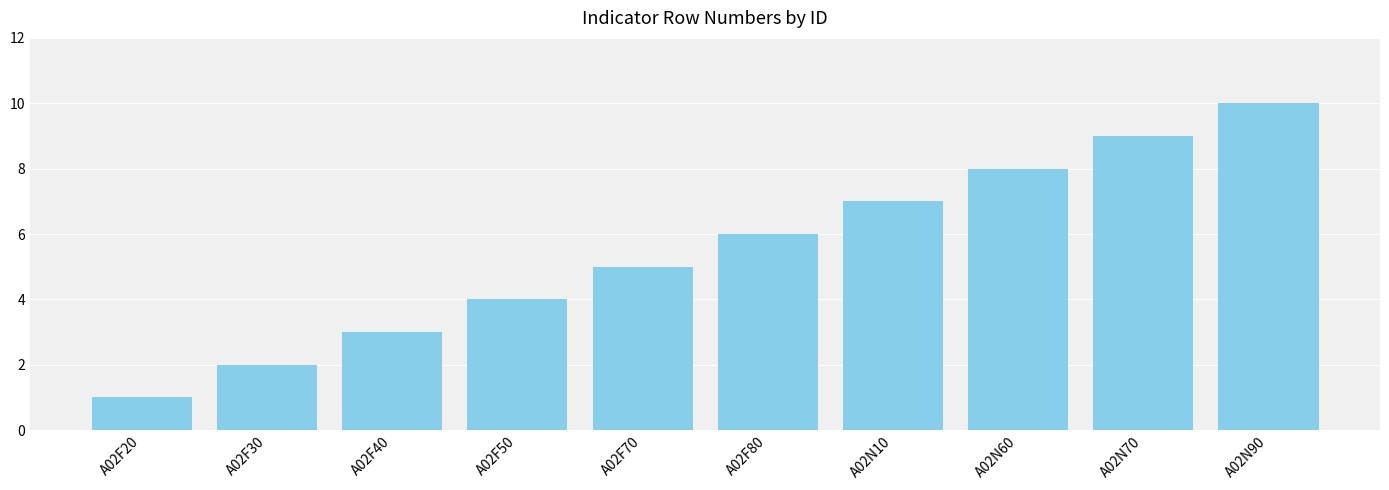

What is the ratio of the value at A02N70 to the value at A02F70?

1.8